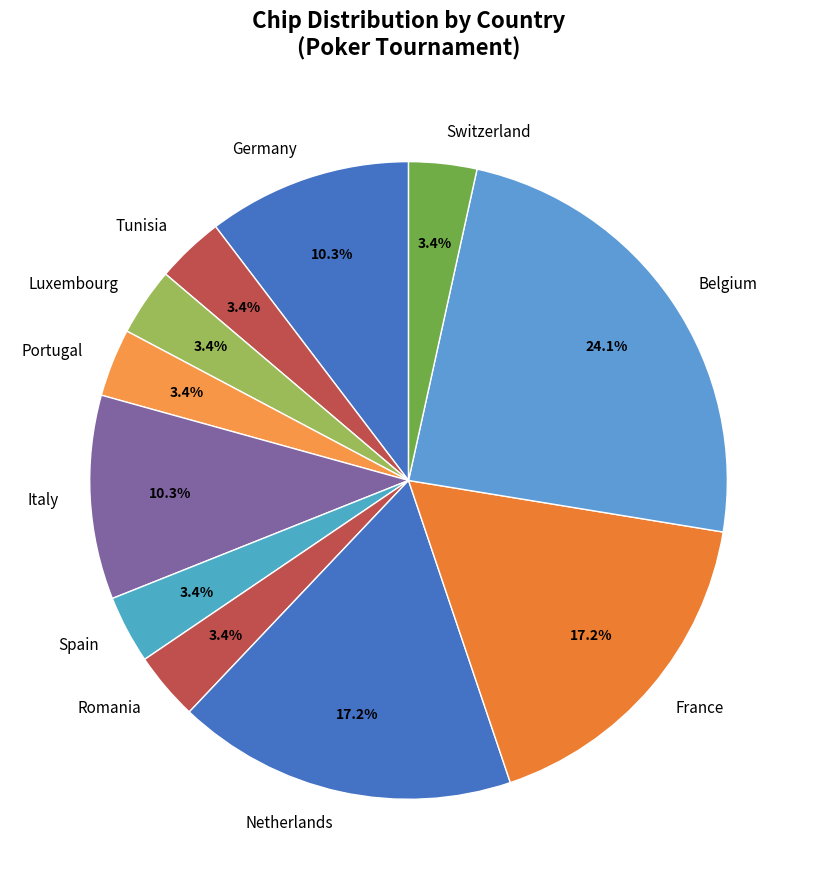

Approximately how many times larger is the value at Luxembourg compared to Tunisia?

1.0